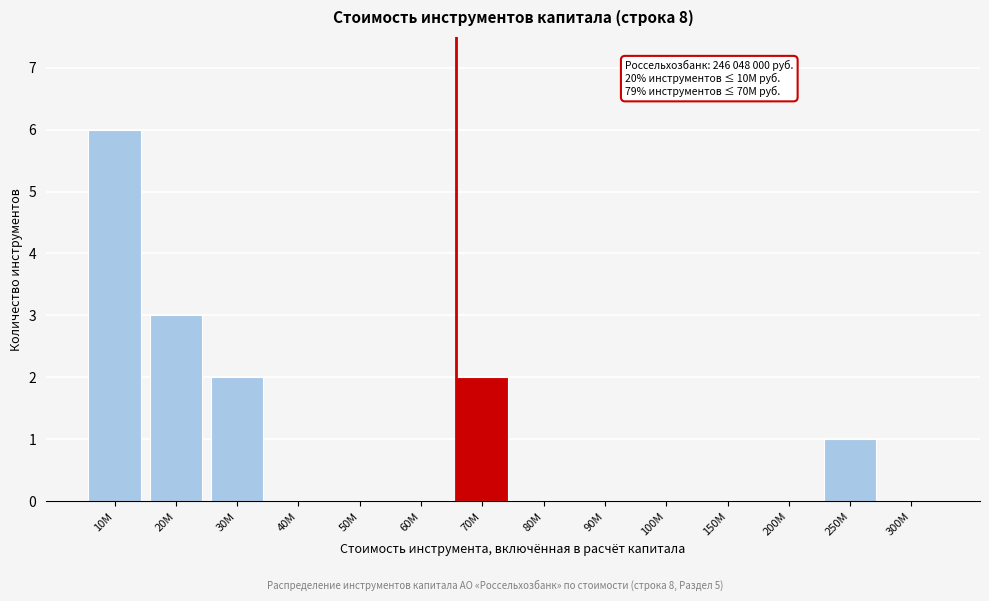

Reading right to left, extract all data points from this chart.

300M=0	250M=1	200M=0	150M=0	100M=0	90M=0	80M=0	70M=2	60M=0	50M=0	40M=0	30M=2	20M=3	10M=6